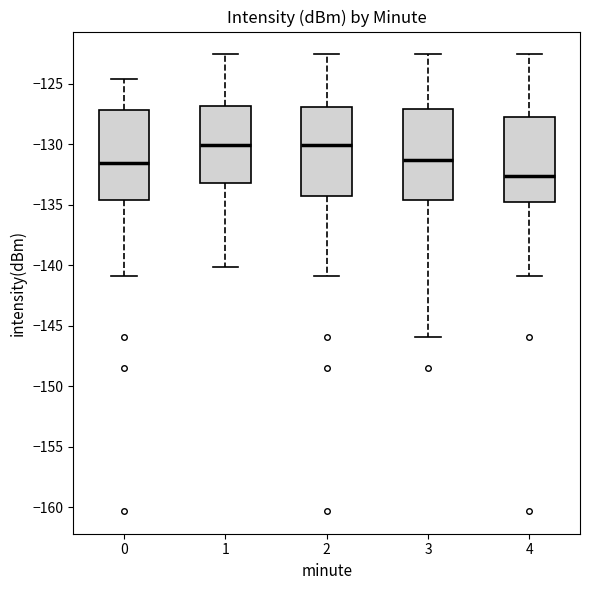

Reading left to right, transcribe this box plot: for each box, give where its median line is, the range the box spans, and where its two whiskers end, as read against the y-axis. The values are not printed on the chart, so give them approximately, as read against the axis.

0: median -131.5, box -134.5 to -127.0, whiskers -141.0 to -124.5
1: median -130.0, box -133.0 to -127.0, whiskers -140.0 to -122.5
2: median -130.0, box -134.5 to -127.0, whiskers -141.0 to -122.5
3: median -131.5, box -134.5 to -127.0, whiskers -146.0 to -122.5
4: median -132.5, box -134.5 to -127.5, whiskers -141.0 to -122.5